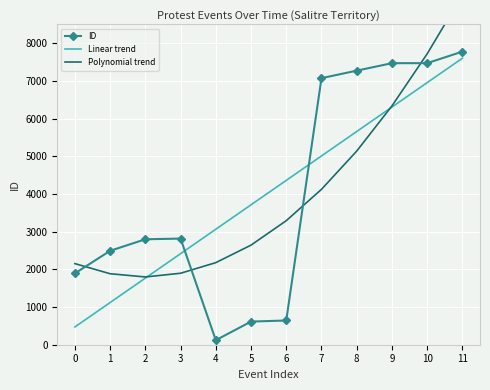

What is the average value of the ID series?

4036.6